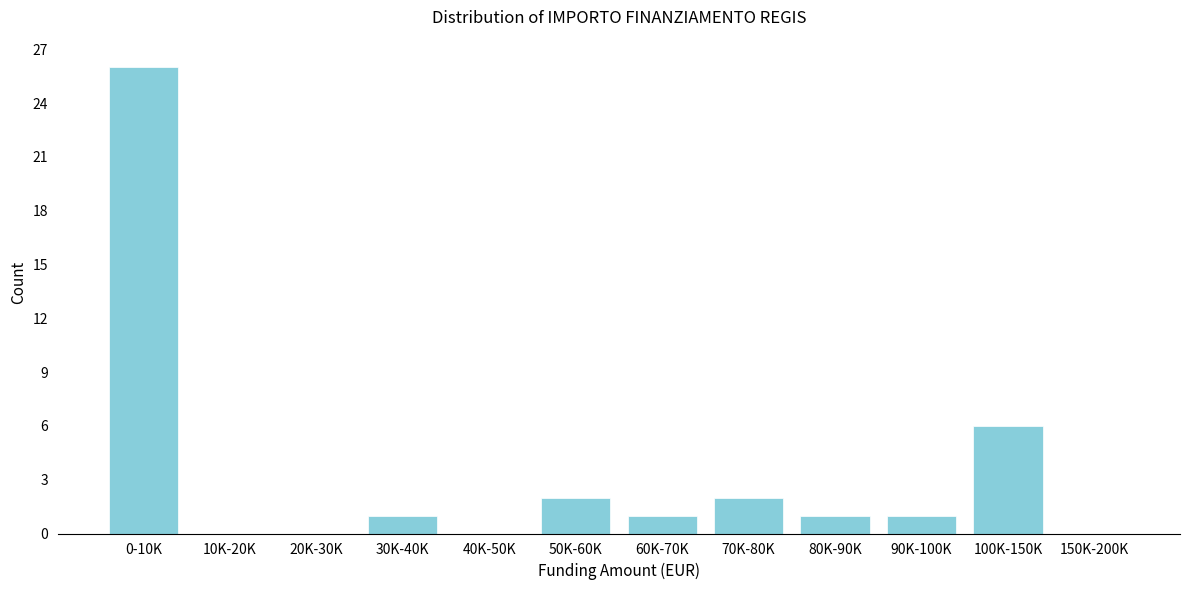

Reading right to left, what are all the values shown in this chart?

150K-200K=0	100K-150K=6	90K-100K=1	80K-90K=1	70K-80K=2	60K-70K=1	50K-60K=2	40K-50K=0	30K-40K=1	20K-30K=0	10K-20K=0	0-10K=26